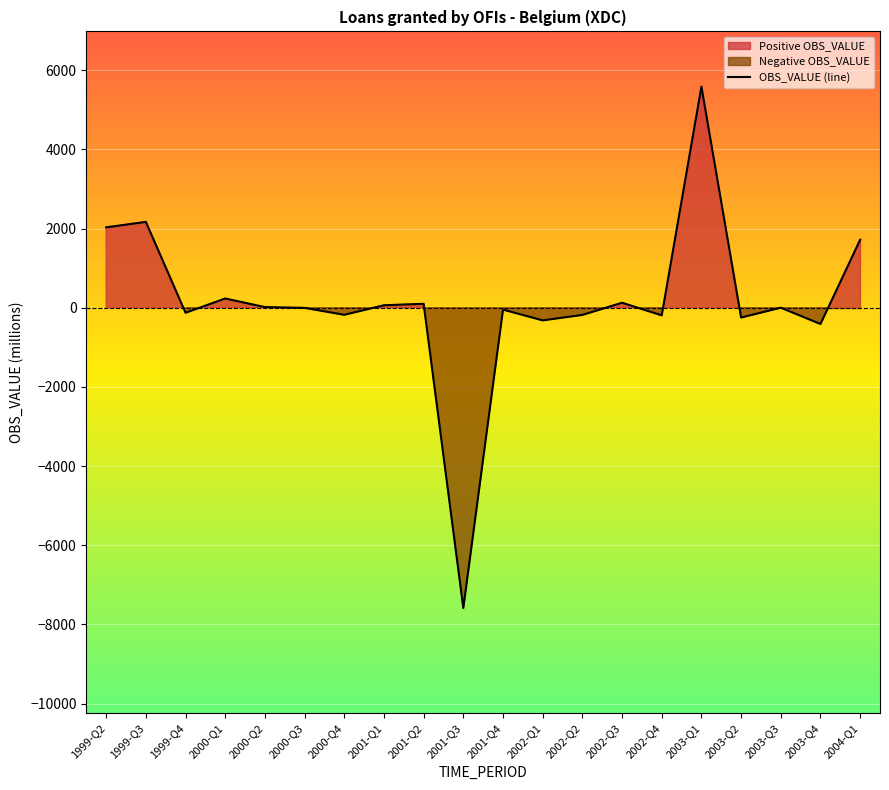

List the labels in order of value, smallest first.

2001-Q3, 2003-Q4, 2002-Q1, 2003-Q2, 2002-Q4, 2002-Q2, 2000-Q4, 1999-Q4, 2001-Q4, 2000-Q3, 2003-Q3, 2000-Q2, 2001-Q1, 2001-Q2, 2002-Q3, 2000-Q1, 2004-Q1, 1999-Q2, 1999-Q3, 2003-Q1